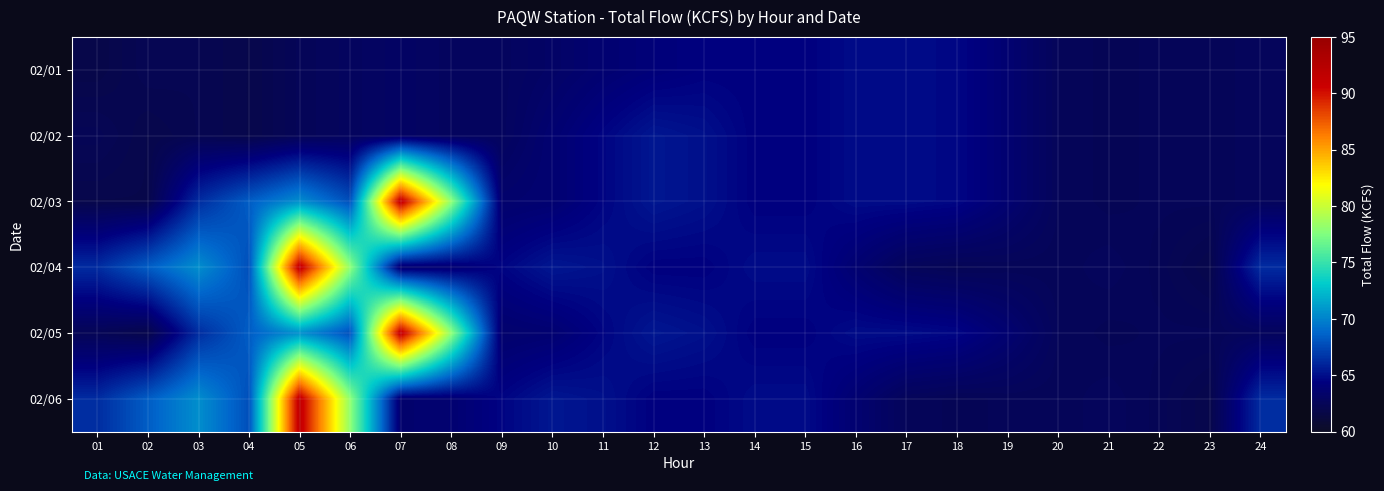

Reading right to left, transcribe all the data shown in this chart.

02/01: 24=62.7	23=62.5	22=62.5	21=62.4	20=62.6	19=63.7	18=64.7	17=64.9	16=64.9	15=64.4	14=64.4	13=64.4	12=64.1	11=63.7	10=63.2	09=62.8	08=62.8	07=63.1	06=62.8	05=62.5	04=61.9	03=62.2	02=62.3	01=61.8
02/02: 24=62.7	23=62.5	22=62.5	21=62.4	20=62.6	19=63.7	18=64.7	17=64.9	16=64.9	15=64.4	14=64.4	13=65.1	12=65.4	11=64.6	10=63.7	09=62.8	08=62.8	07=63.1	06=62.8	05=62.5	04=61.9	03=62.2	02=61.9	01=62.4
02/03: 24=62.7	23=62.5	22=62.5	21=62.4	20=62.6	19=63.7	18=64.7	17=64.9	16=64.9	15=64.4	14=64.4	13=65.1	12=65.4	11=64.6	10=63.7	09=63.5	08=78.1	07=91.6	06=67.8	05=70.5	04=68.4	03=66.3	02=61.9	01=61.9
02/04: 24=66.3	23=61.9	22=62.4	21=62.7	20=62.5	19=62.5	18=62.4	17=62.6	16=63.7	15=64.9	14=64.9	13=64.4	12=64.4	11=65.1	10=65.4	09=64.6	08=63.7	07=63.5	06=78.1	05=91.6	04=67.8	03=70.5	02=68.4	01=66.3
02/05: 24=62.7	23=62.5	22=62.5	21=62.4	20=62.6	19=63.7	18=64.7	17=64.9	16=64.9	15=64.4	14=64.4	13=65.1	12=65.4	11=64.6	10=63.7	09=63.5	08=78.1	07=91.6	06=67.8	05=70.5	04=68.4	03=66.3	02=61.9	01=62.4
02/06: 24=66.3	23=61.9	22=62.4	21=62.7	20=62.5	19=62.5	18=62.4	17=62.6	16=63.7	15=64.9	14=64.9	13=64.4	12=64.4	11=65.1	10=65.4	09=64.6	08=63.7	07=63.5	06=78.1	05=91.6	04=67.8	03=70.5	02=68.4	01=66.3